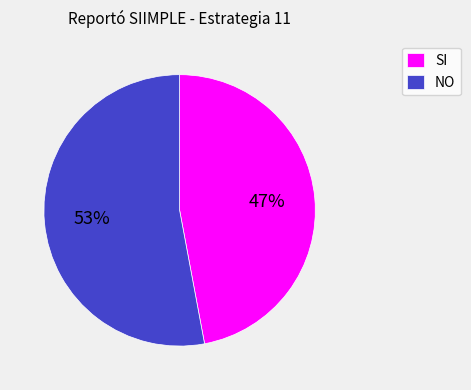

Do SI and NO together represent more than half of the pie?

Yes